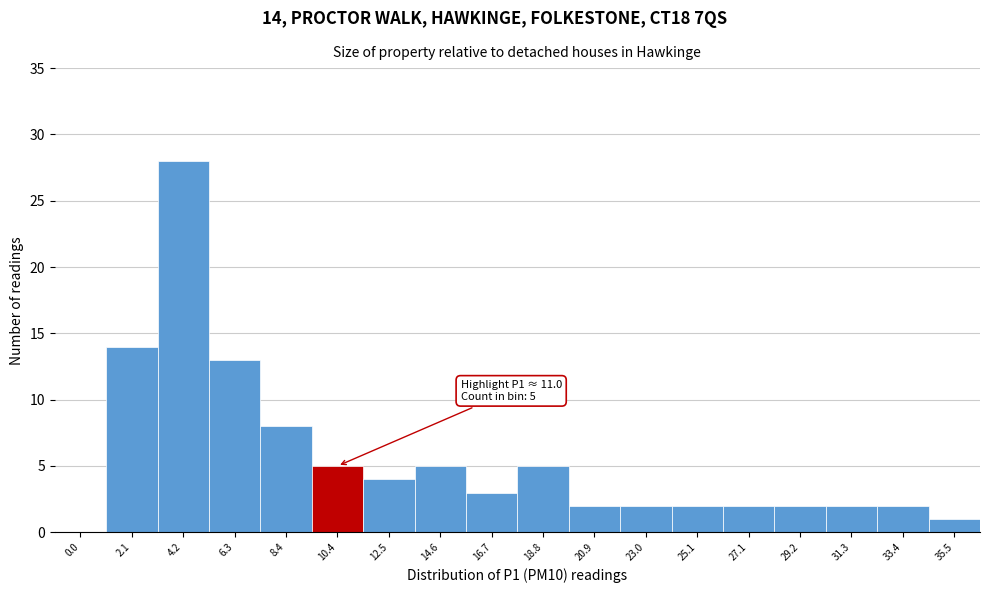

Reading left to right, what are all the values shown in this chart?

0.0=0	2.1=14	4.2=28	6.3=13	8.4=8	10.4=5	12.5=4	14.6=5	16.7=3	18.8=5	20.9=2	23.0=2	25.1=2	27.1=2	29.2=2	31.3=2	33.4=2	35.5=1